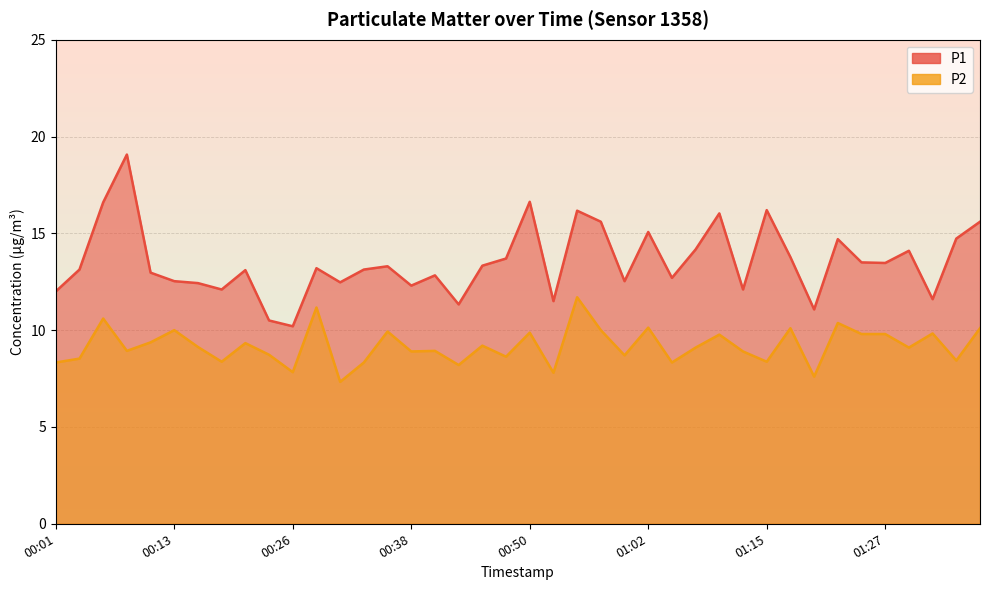

Between 00:50 and 01:17, which is larger?

00:50